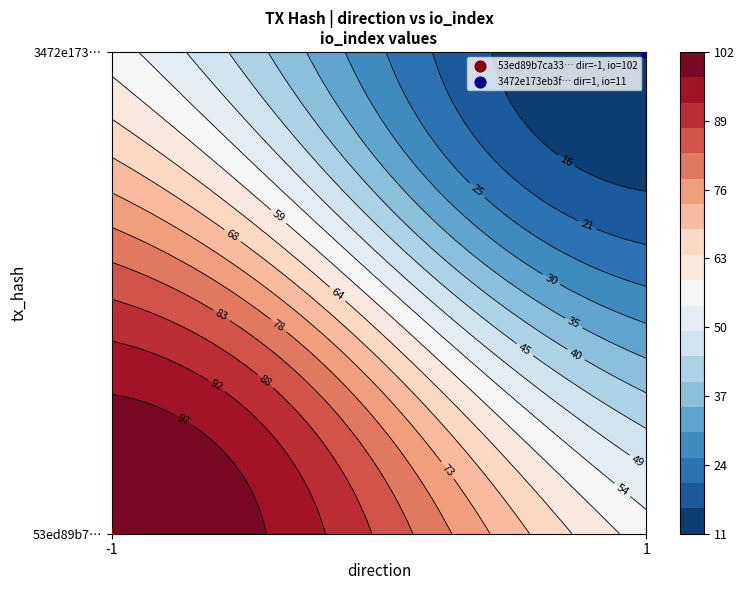

The value of 53ed89b7ca33b6f0da94befb03b2b2a6313fbf2 at io_index is 55. True or false?

False